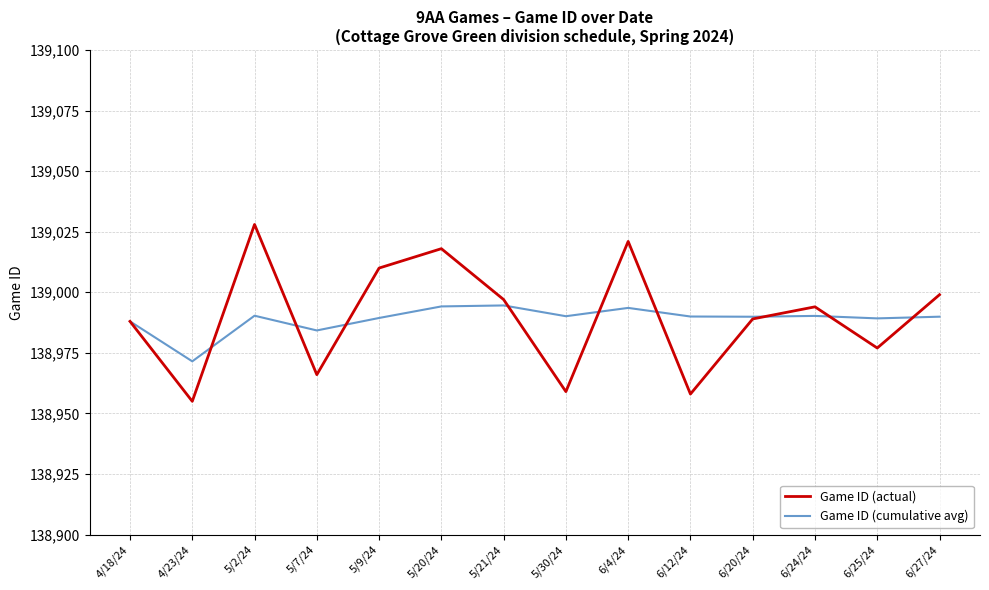

At which category does Game ID (actual) reach its first local valley?

4/23/24